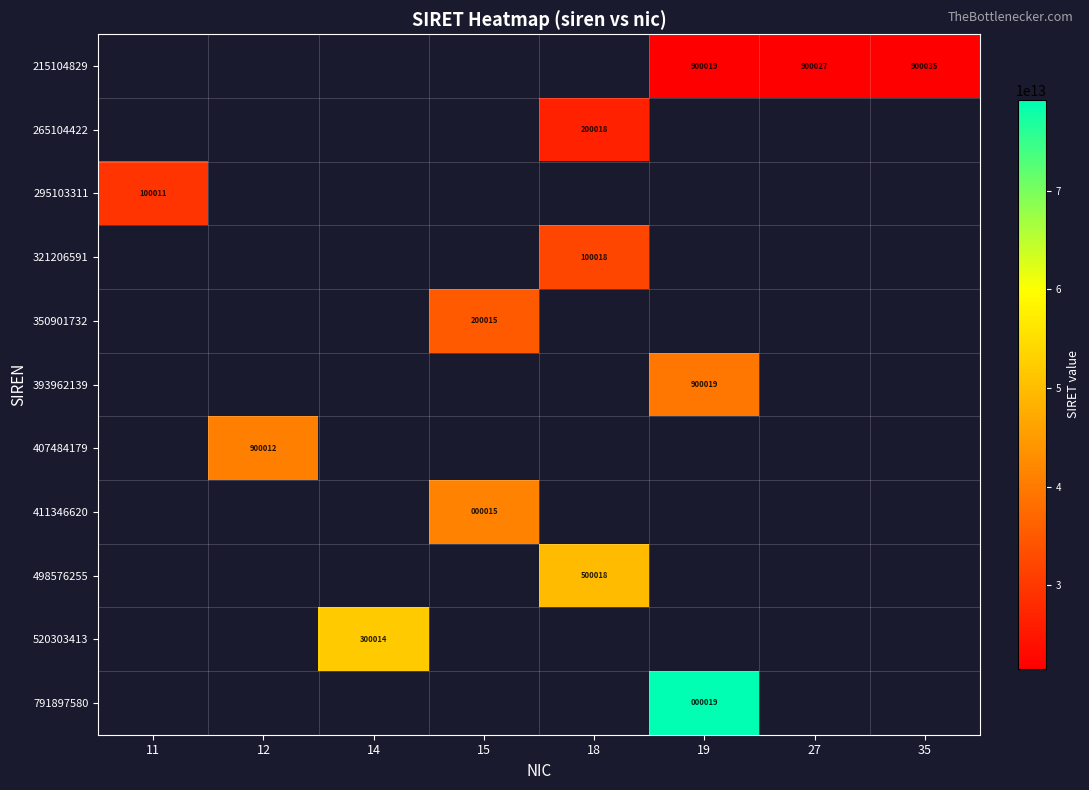

True or false: 350901732 has a value of 121547 at 15.

False